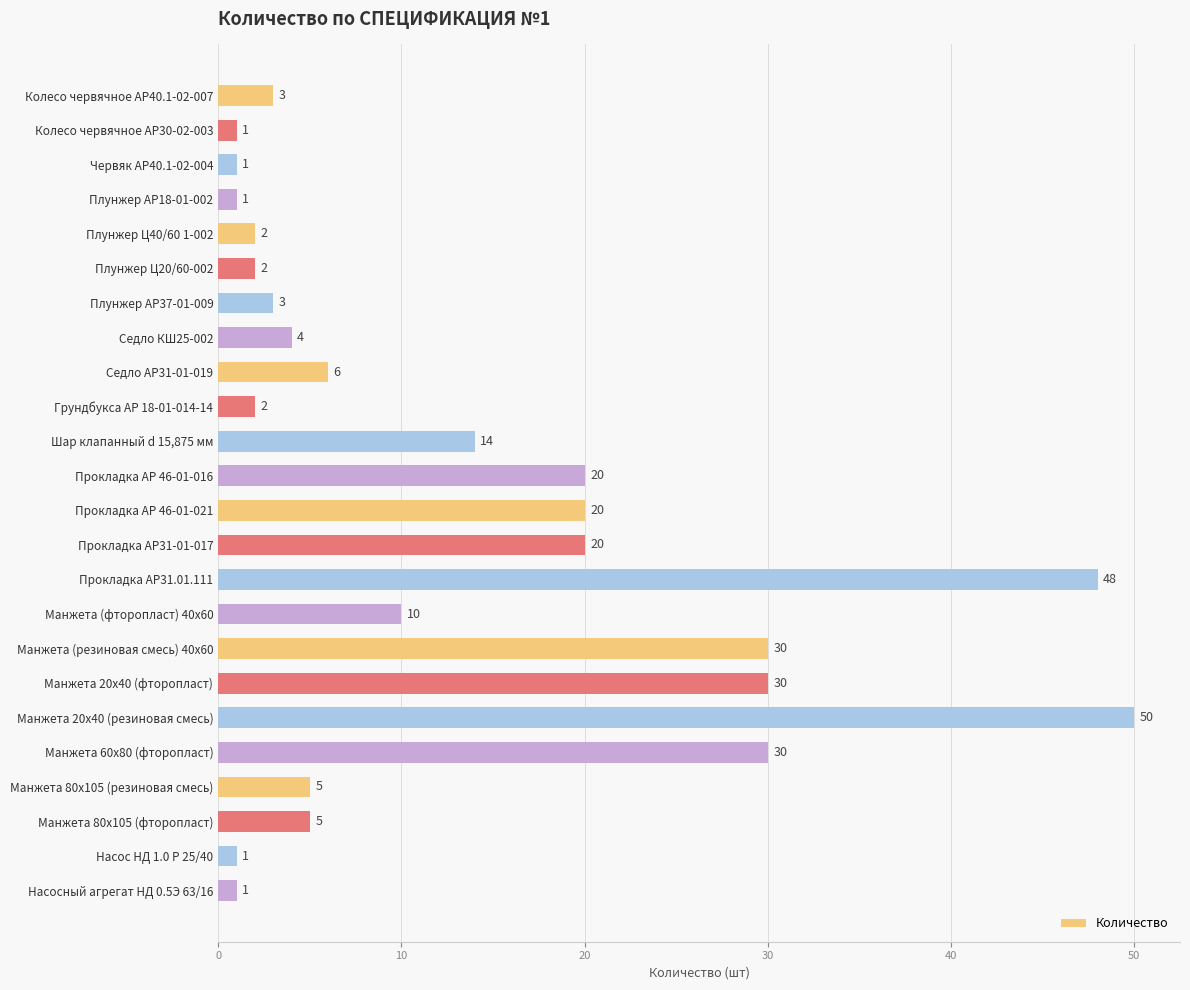

What is the value of the 5th bar from the top?

2